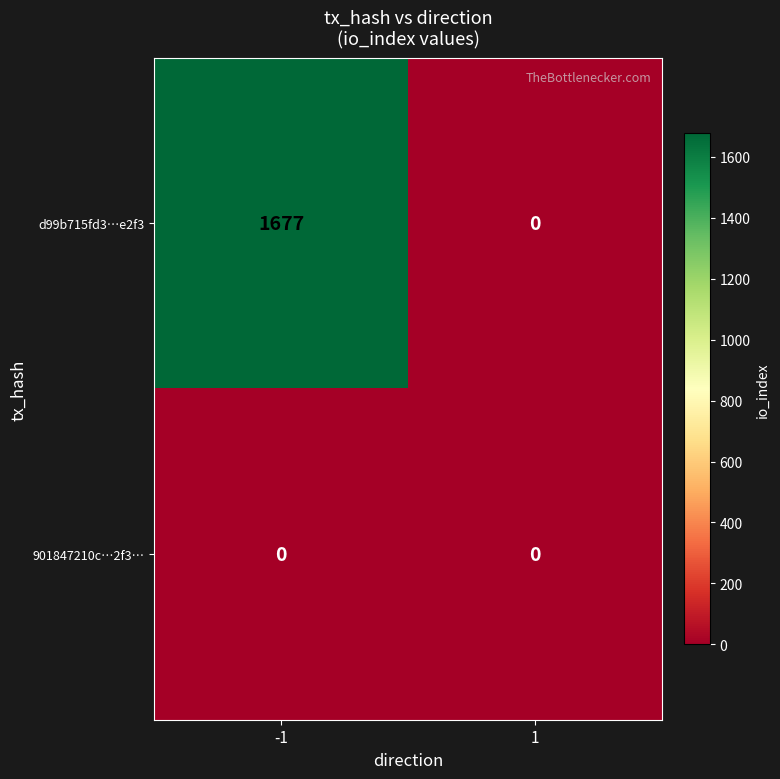

Rank the categories by d99b715fd3…e2f3 value from lowest to highest.

1, -1